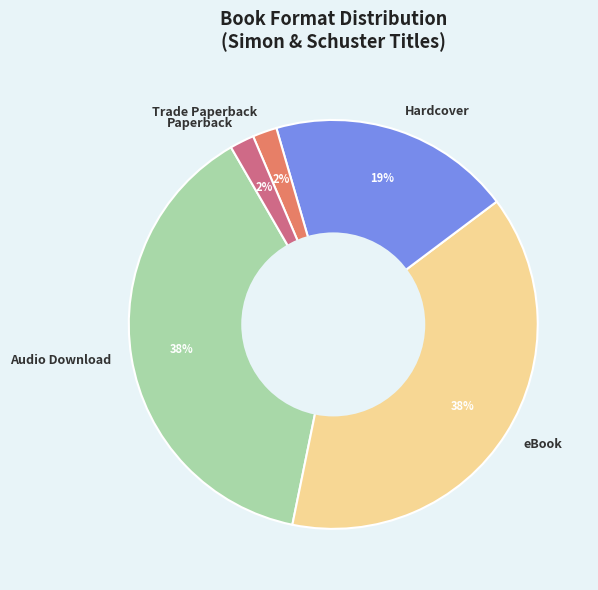

How many segments does this pie chart have?

5